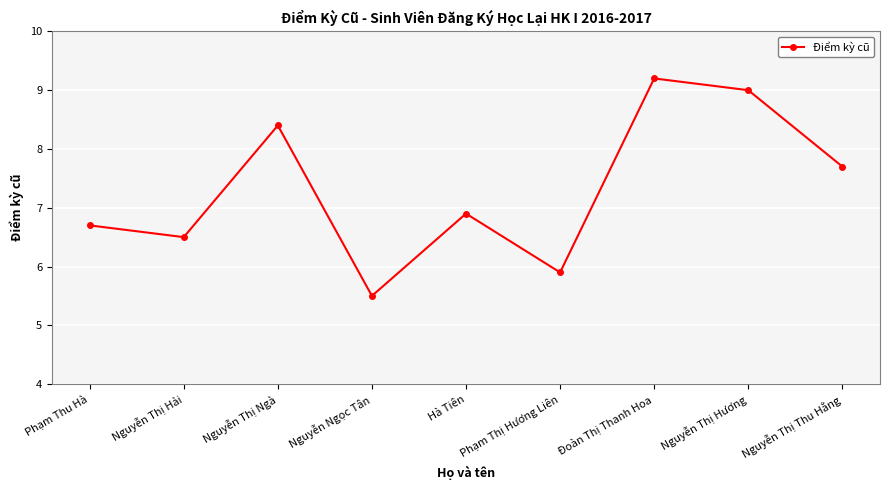

Between Nguyễn Ngọc Tân and Phạm Thu Hà, which is larger?

Phạm Thu Hà